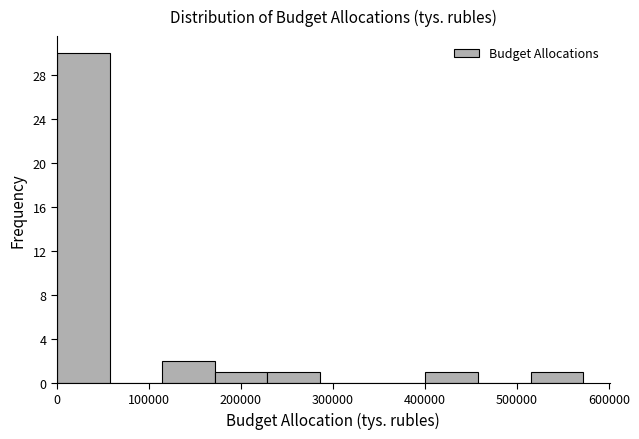

How tall is the bar that spans 170000 to 230000 on the x-axis? Neither the bar edges nor the heights are printed on the chart, so give them approximately, as read against the axes.

1